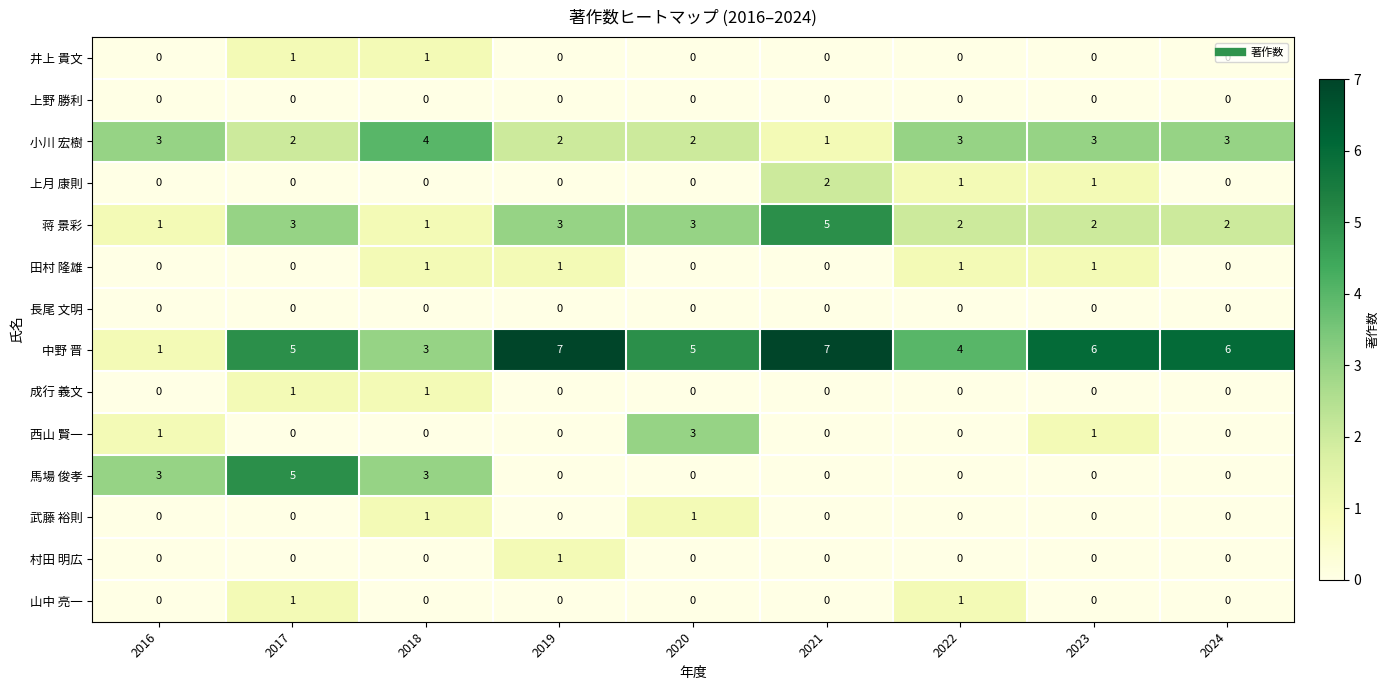

What is the total value across all series at 2020?

14